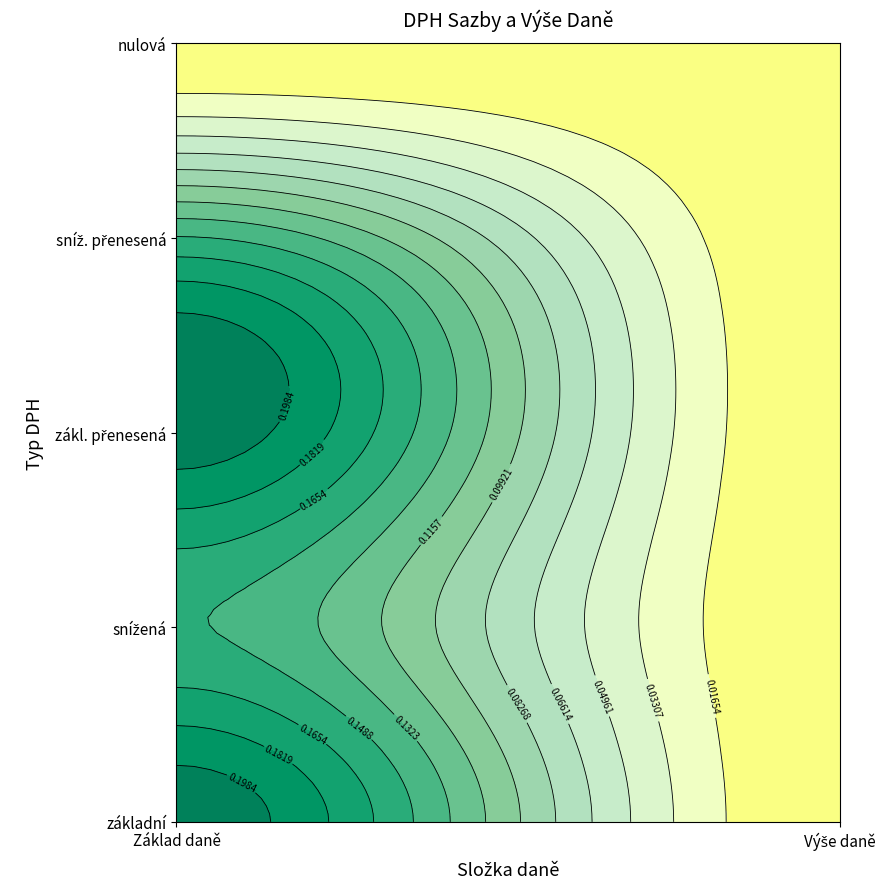

Where is základní nearest to the value 0?

Výše daně